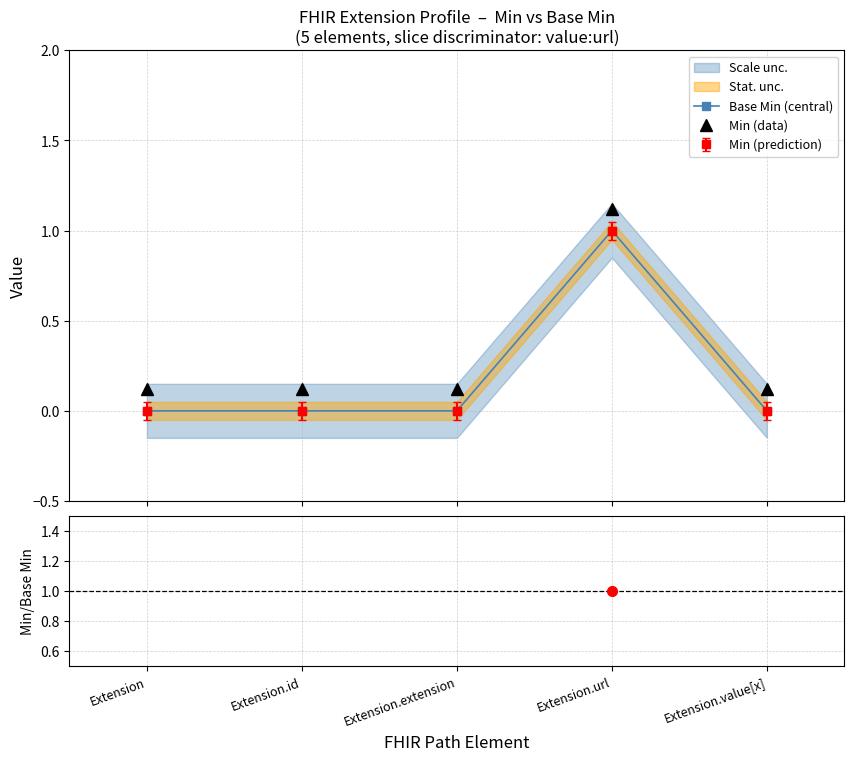

What is the label of the 5th point from the right?

Extension